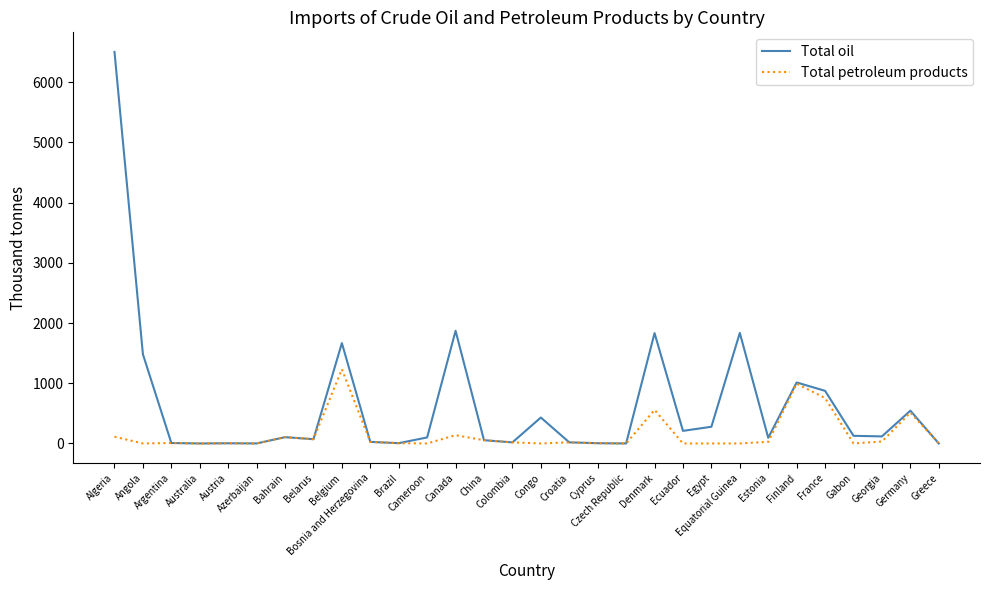

Which series has the largest total across all categories?

Total oil